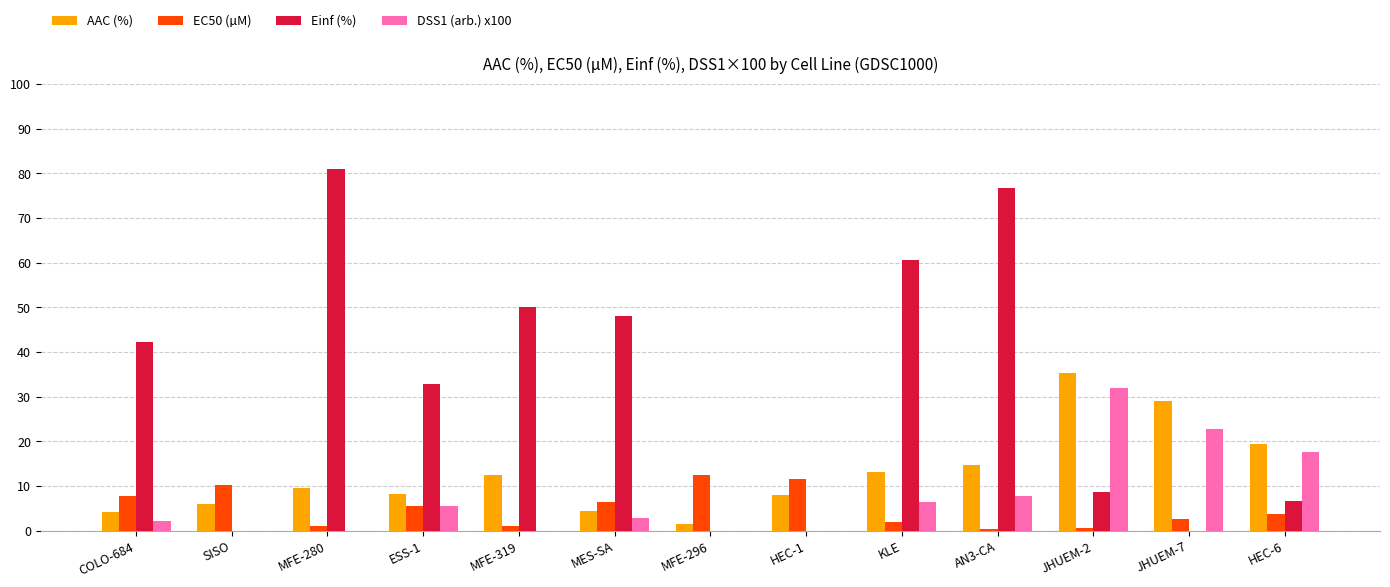

What is the greatest value displayed?

81.0